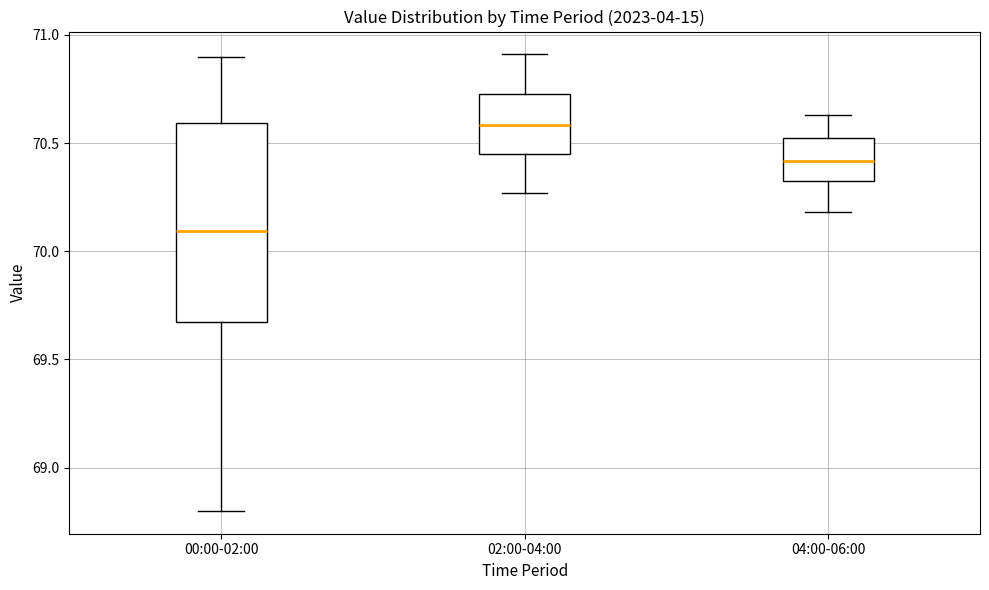

Reading left to right, transcribe this box plot: for each box, give where its median line is, the range the box spans, and where its two whiskers end, as read against the y-axis. The values are not printed on the chart, so give them approximately, as read against the axis.

00:00-02:00: median 70.10, box 69.65 to 70.60, whiskers 68.80 to 70.90
02:00-04:00: median 70.60, box 70.45 to 70.75, whiskers 70.25 to 70.90
04:00-06:00: median 70.40, box 70.35 to 70.50, whiskers 70.20 to 70.65